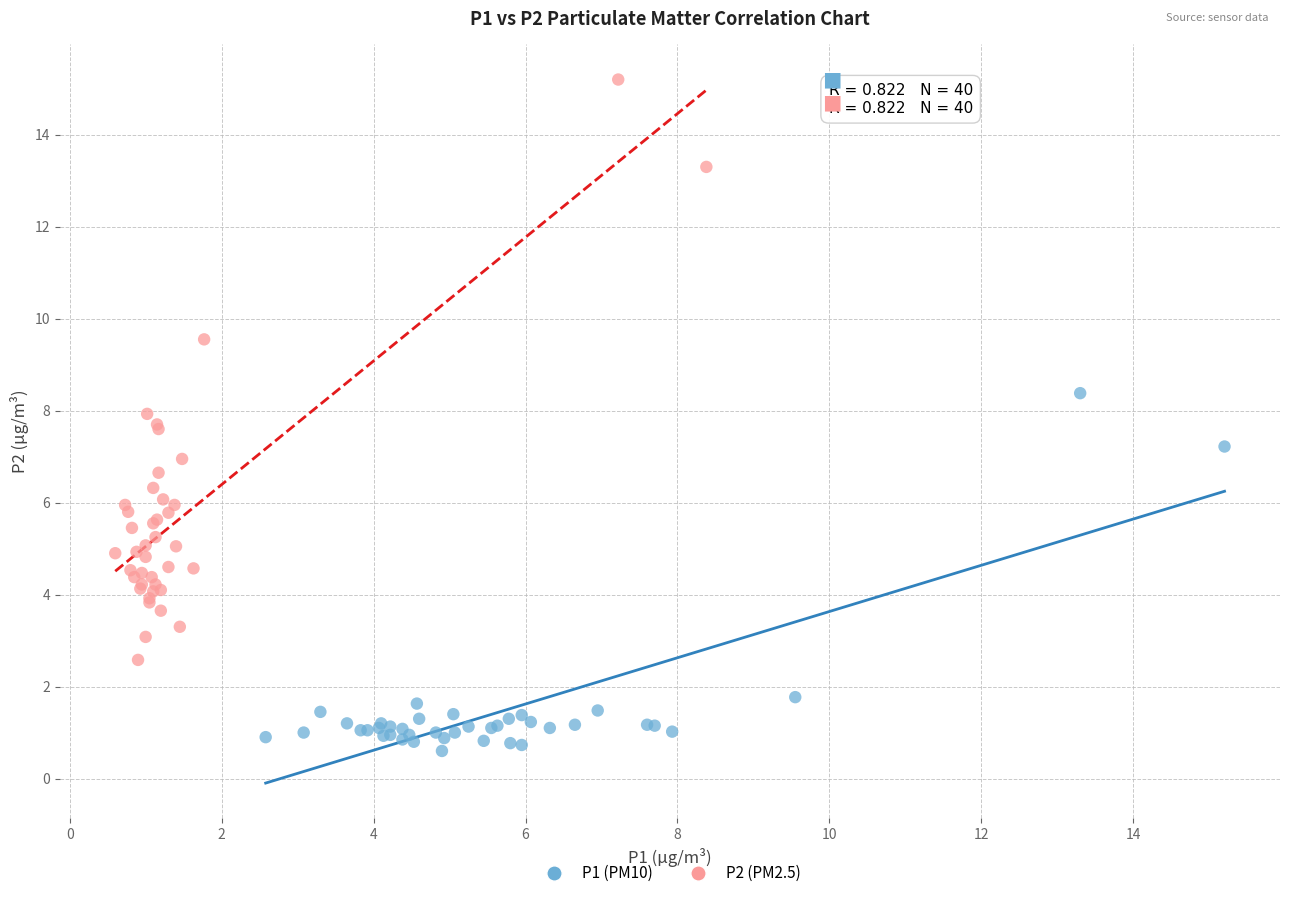

Which series has the largest Y range (max minus min)?

P2 (PM2.5)